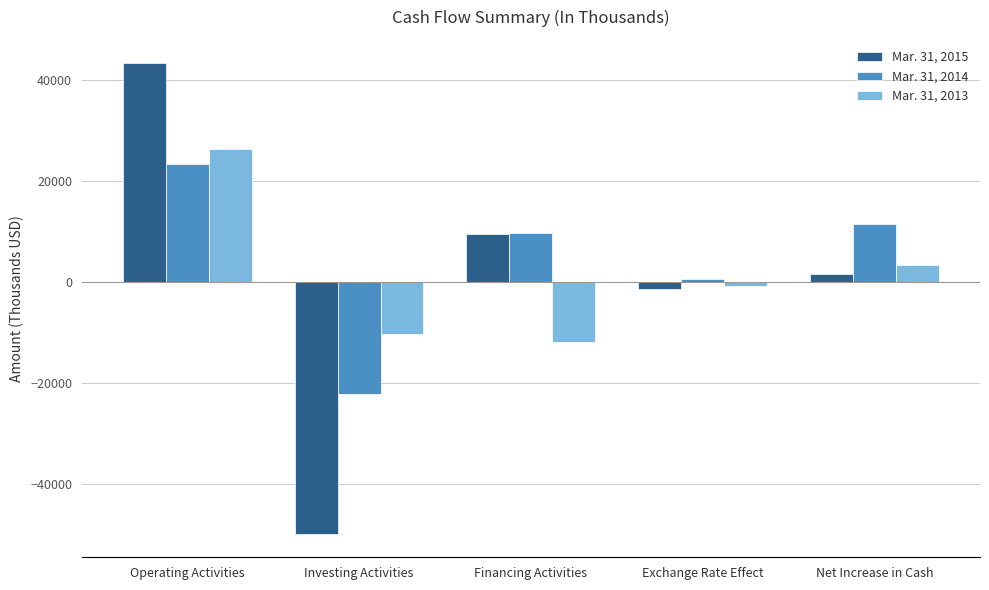

Reading left to right, list all the values displayed in this chart.

Mar. 31, 2015: Operating Activities=43290	Investing Activities=-49863	Financing Activities=9523	Exchange Rate Effect=-1465	Net Increase in Cash=1485
Mar. 31, 2014: Operating Activities=23466	Investing Activities=-22272	Financing Activities=9632	Exchange Rate Effect=639	Net Increase in Cash=11465
Mar. 31, 2013: Operating Activities=26399	Investing Activities=-10265	Financing Activities=-11811	Exchange Rate Effect=-862	Net Increase in Cash=3461